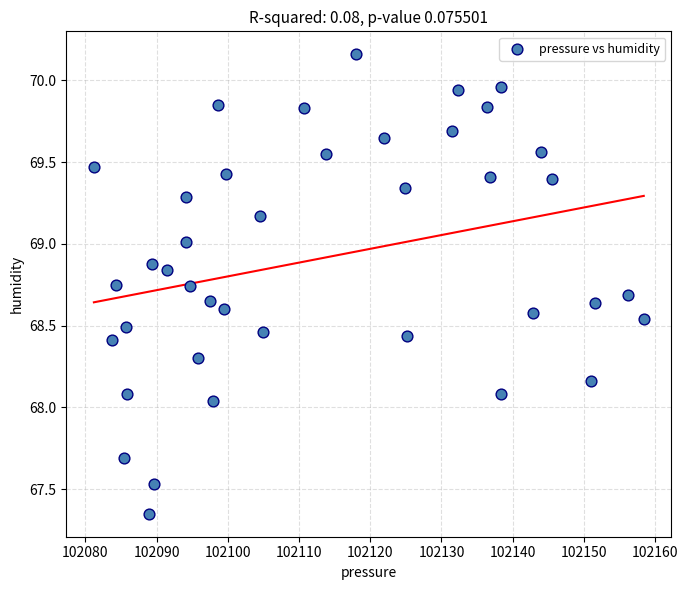

What is the range of Y values (max minus min)?

2.8